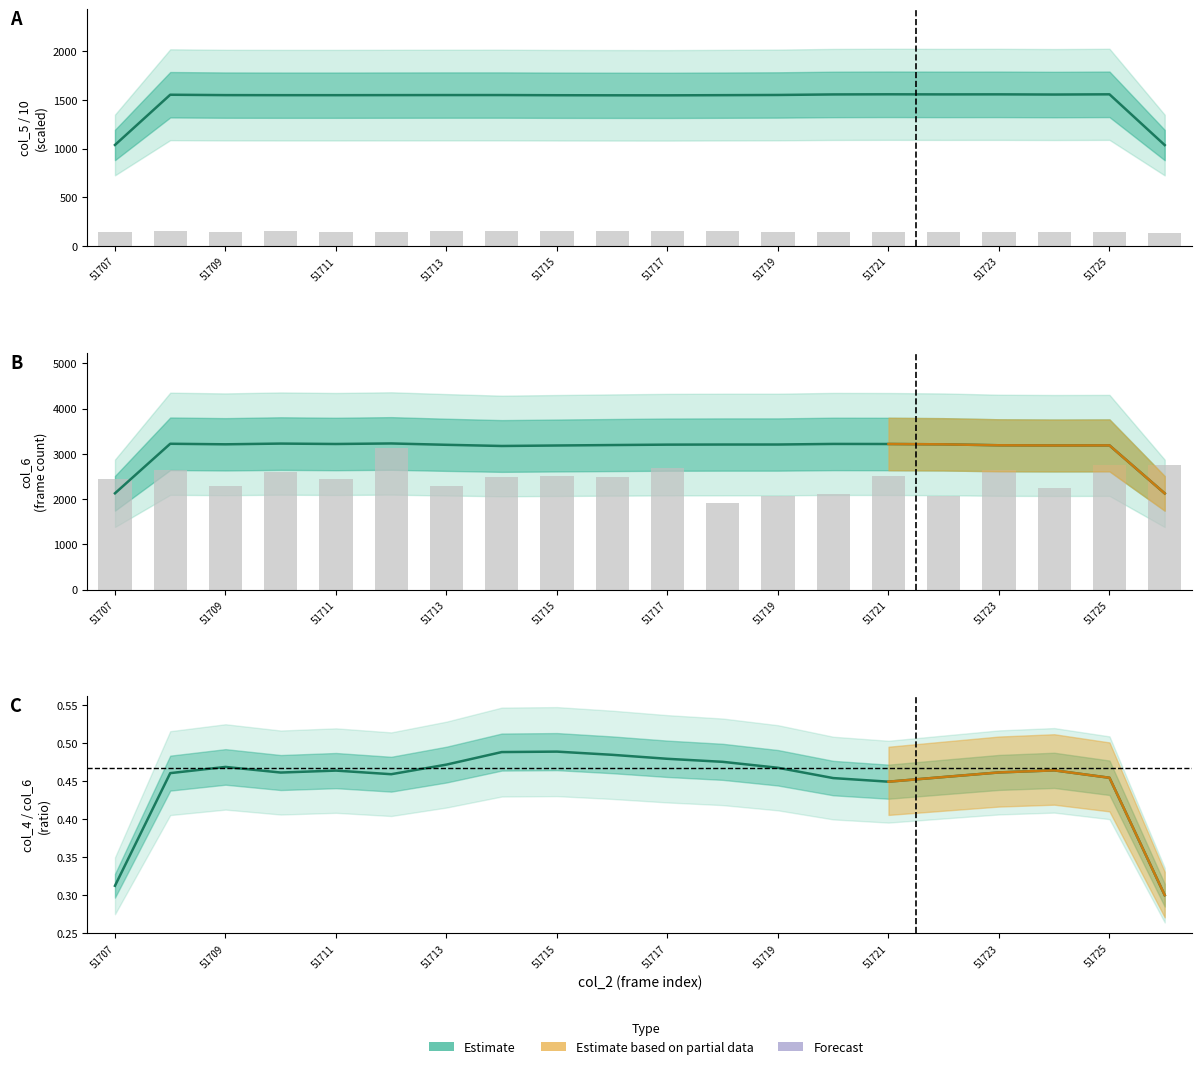

Reading right to left, list all the values displayed in this chart.

2126.7	3186.7	3184.7	3189.3	3210.0	3217.3	3219.0	3206.0	3205.7	3203.3	3194.3	3184.3	3173.7	3199.7	3229.3	3217.7	3226.7	3210.7	3222.7	2129.0